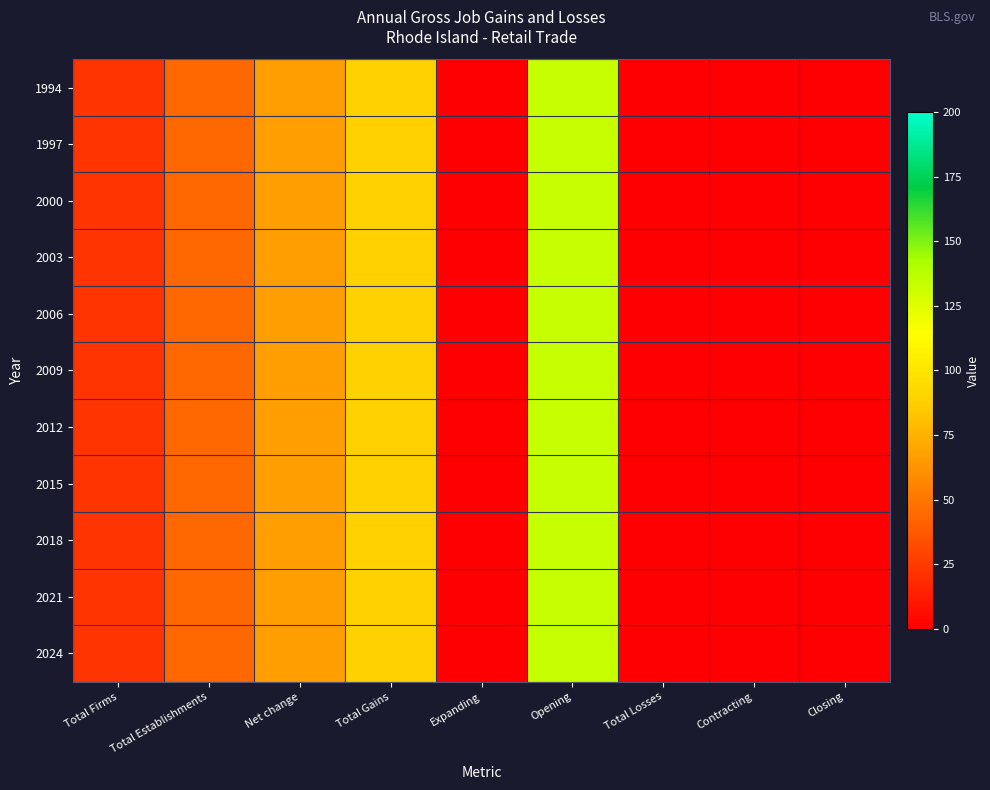

Reading left to right, what are all the values shown in this chart?

1994: Total Firms=22.2	Total Establishments=44.4	Net change=66.7	Total Gains=88.9	Expanding=0.0	Opening=133.3	Total Losses=0.0	Contracting=0.0	Closing=0.0
1997: Total Firms=22.2	Total Establishments=44.4	Net change=66.7	Total Gains=88.9	Expanding=0.0	Opening=133.3	Total Losses=0.0	Contracting=0.0	Closing=0.0
2000: Total Firms=22.2	Total Establishments=44.4	Net change=66.7	Total Gains=88.9	Expanding=0.0	Opening=133.3	Total Losses=0.0	Contracting=0.0	Closing=0.0
2003: Total Firms=22.2	Total Establishments=44.4	Net change=66.7	Total Gains=88.9	Expanding=0.0	Opening=133.3	Total Losses=0.0	Contracting=0.0	Closing=0.0
2006: Total Firms=22.2	Total Establishments=44.4	Net change=66.7	Total Gains=88.9	Expanding=0.0	Opening=133.3	Total Losses=0.0	Contracting=0.0	Closing=0.0
2009: Total Firms=22.2	Total Establishments=44.4	Net change=66.7	Total Gains=88.9	Expanding=0.0	Opening=133.3	Total Losses=0.0	Contracting=0.0	Closing=0.0
2012: Total Firms=22.2	Total Establishments=44.4	Net change=66.7	Total Gains=88.9	Expanding=0.0	Opening=133.3	Total Losses=0.0	Contracting=0.0	Closing=0.0
2015: Total Firms=22.2	Total Establishments=44.4	Net change=66.7	Total Gains=88.9	Expanding=0.0	Opening=133.3	Total Losses=0.0	Contracting=0.0	Closing=0.0
2018: Total Firms=22.2	Total Establishments=44.4	Net change=66.7	Total Gains=88.9	Expanding=0.0	Opening=133.3	Total Losses=0.0	Contracting=0.0	Closing=0.0
2021: Total Firms=22.2	Total Establishments=44.4	Net change=66.7	Total Gains=88.9	Expanding=0.0	Opening=133.3	Total Losses=0.0	Contracting=0.0	Closing=0.0
2024: Total Firms=22.2	Total Establishments=44.4	Net change=66.7	Total Gains=88.9	Expanding=0.0	Opening=133.3	Total Losses=0.0	Contracting=0.0	Closing=0.0